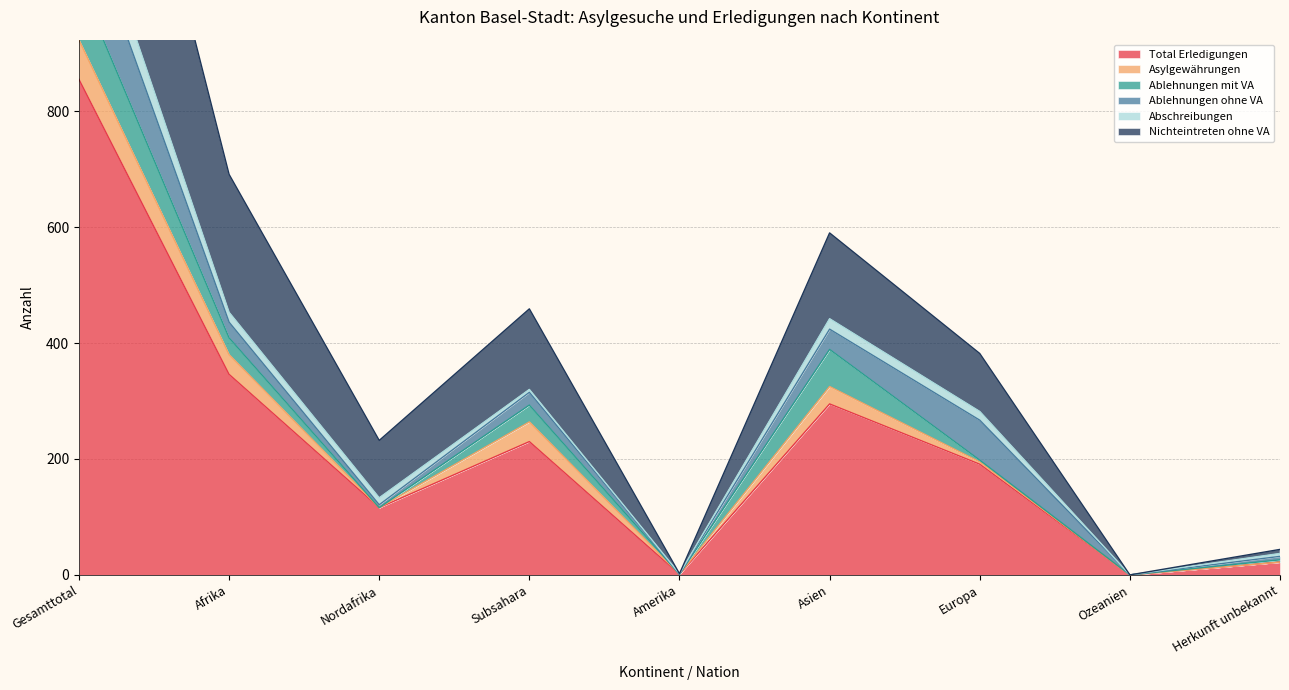

Which series changed the most between Nordafrika and Amerika?

Total Erledigungen